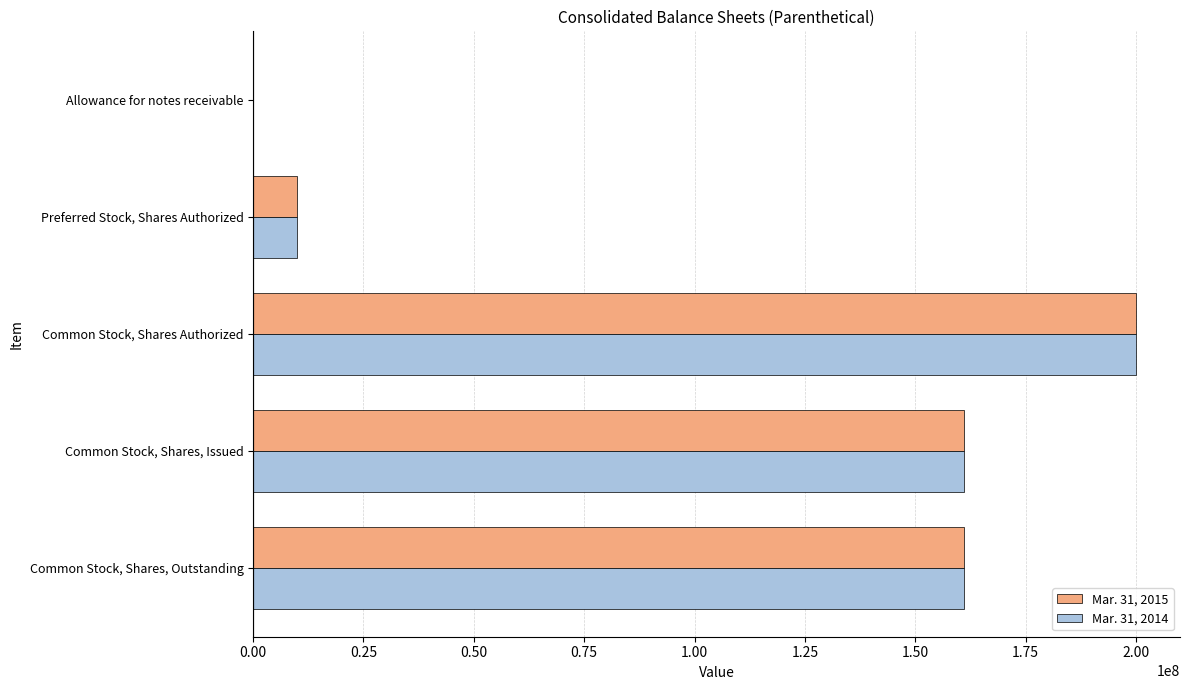

What is the total value across all series at Common Stock, Shares, Issued?

322248636